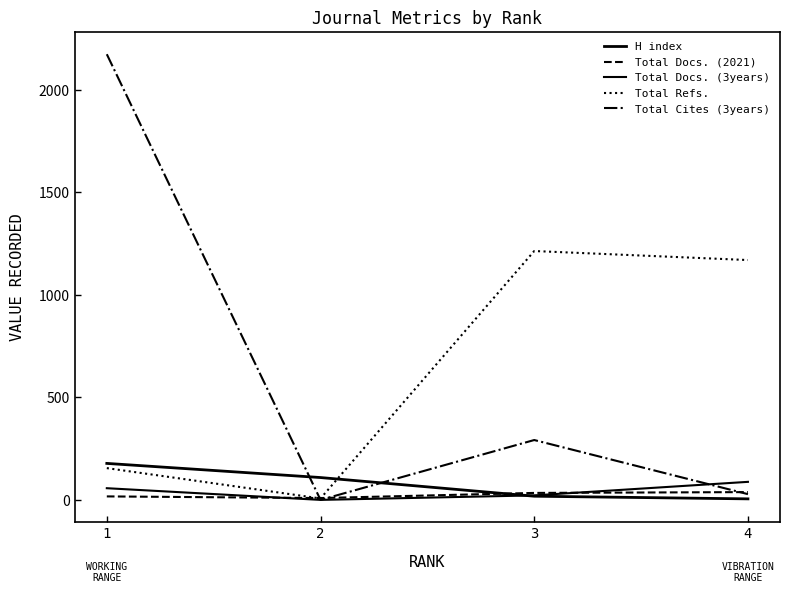

Which category has the lowest value in the Total Refs. series?

2